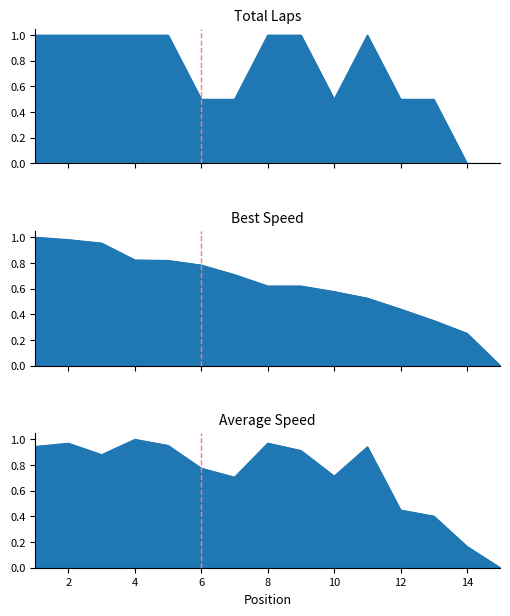

True or false: Total Laps and Average Speed intersect in this chart.

True